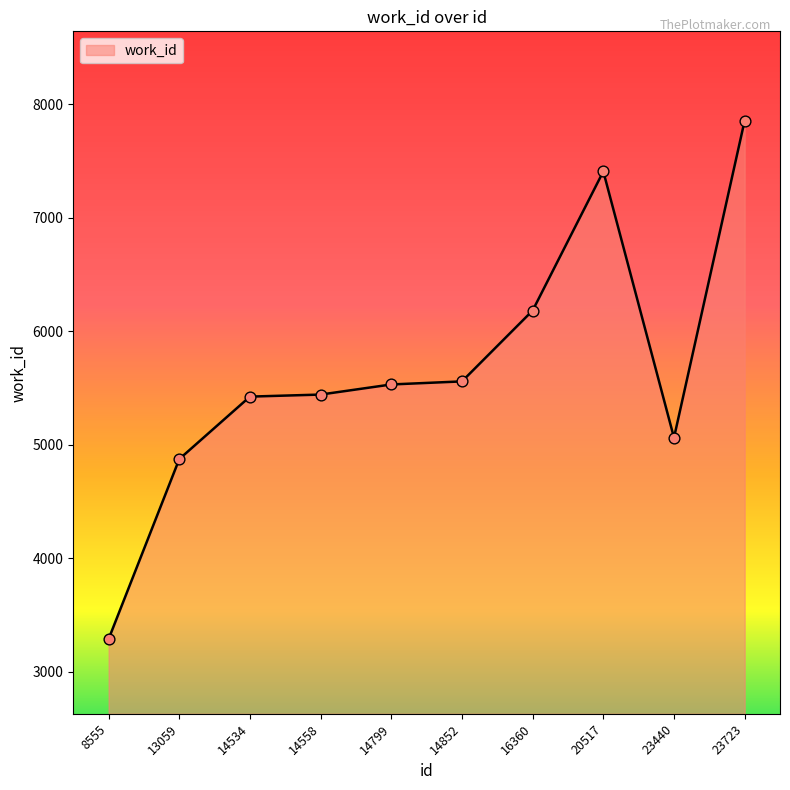

Between 14534 and 14799, which is larger?

14799